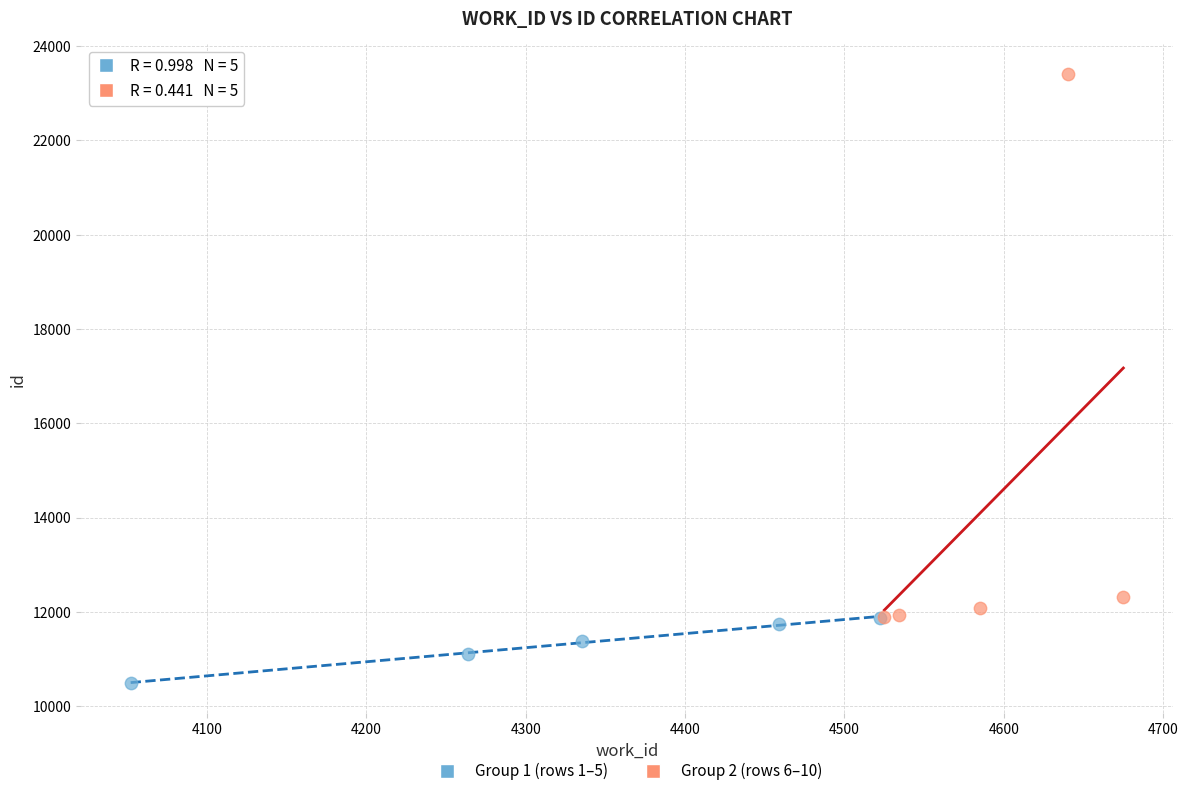

Which series contains the lowest Y value?

Group 1 (rows 1–5)